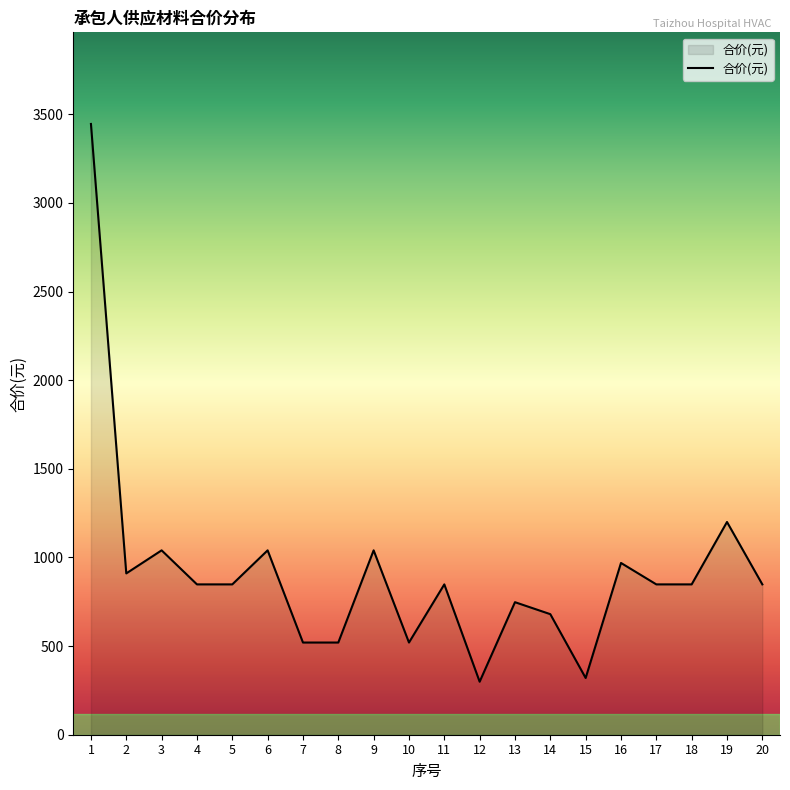

What is the ratio of the value at 1 to the value at 18?

4.1